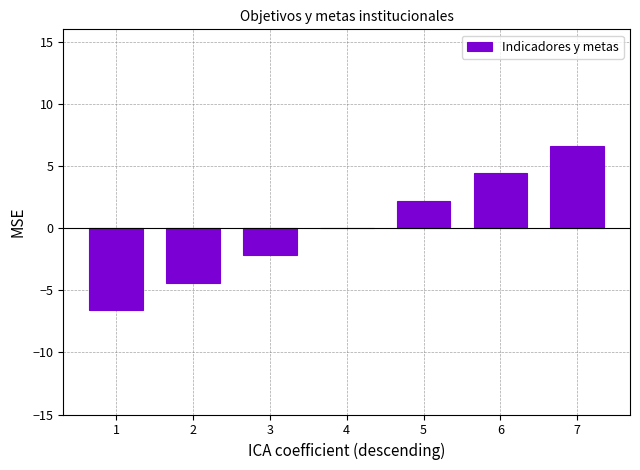

At which category does the chart reach its peak across all series?

7